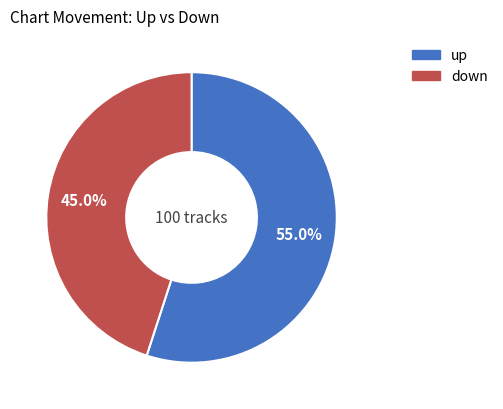

To the nearest percent, what is the difference between the up and down slice percentages?

10%